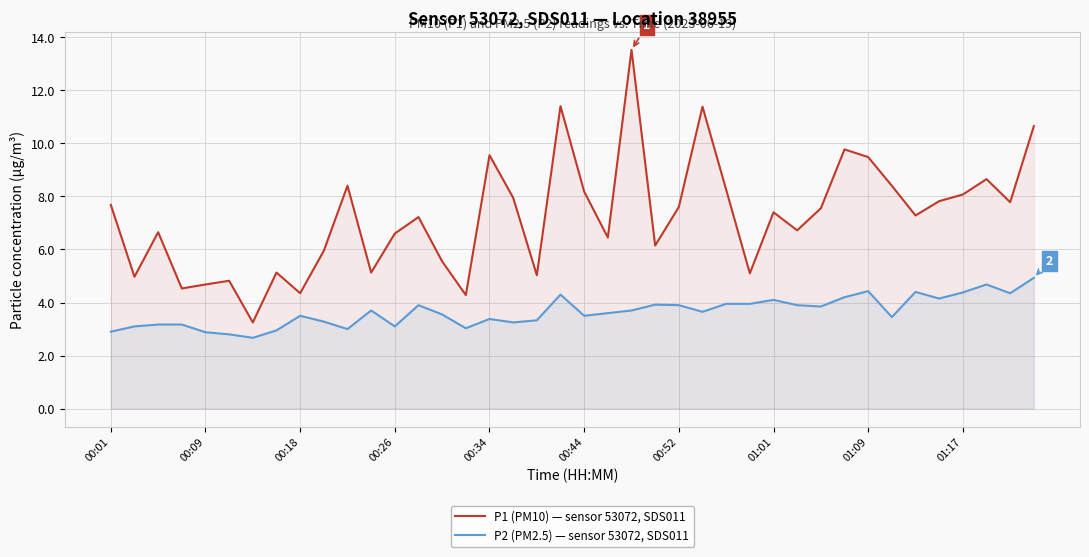

How many data points in P2 (PM2.5) — sensor 53072, SDS011 are less than 3?

5